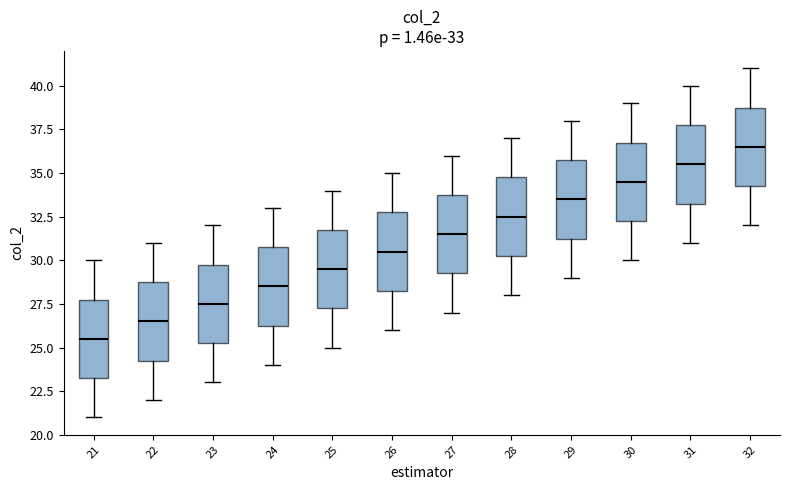

Which box has the lowest median line?

21